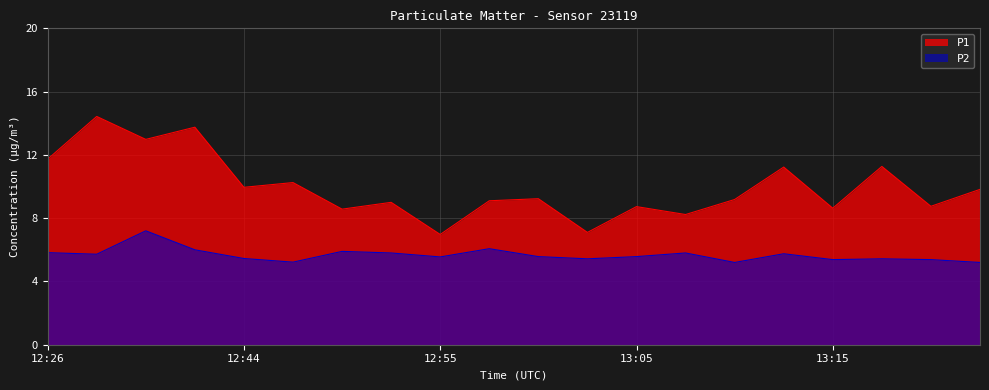

What is the greatest value displayed?

14.4